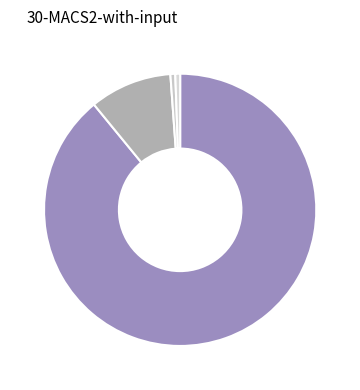

How many segments does this pie chart have?

4